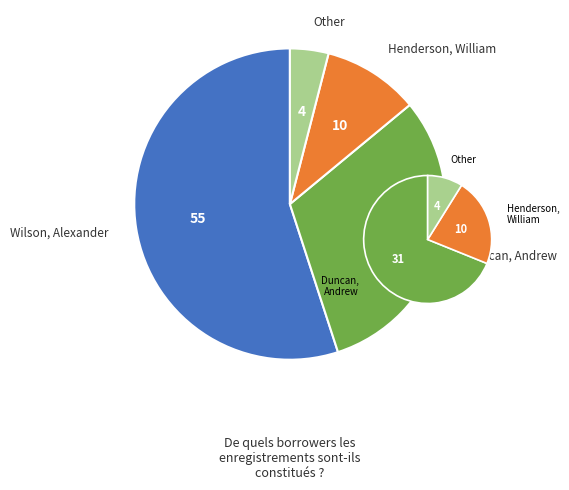

Is it true that Wilson, Alexander is 50% of the pie?

False